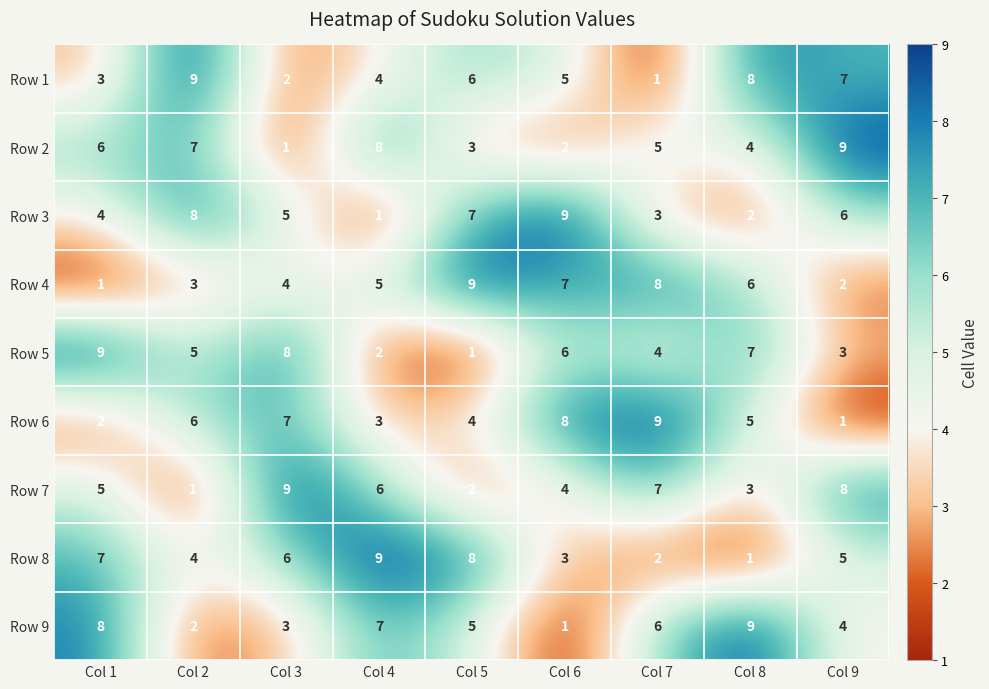

Rank the categories by Row 7 value from lowest to highest.

Col 2, Col 5, Col 8, Col 6, Col 1, Col 4, Col 7, Col 9, Col 3